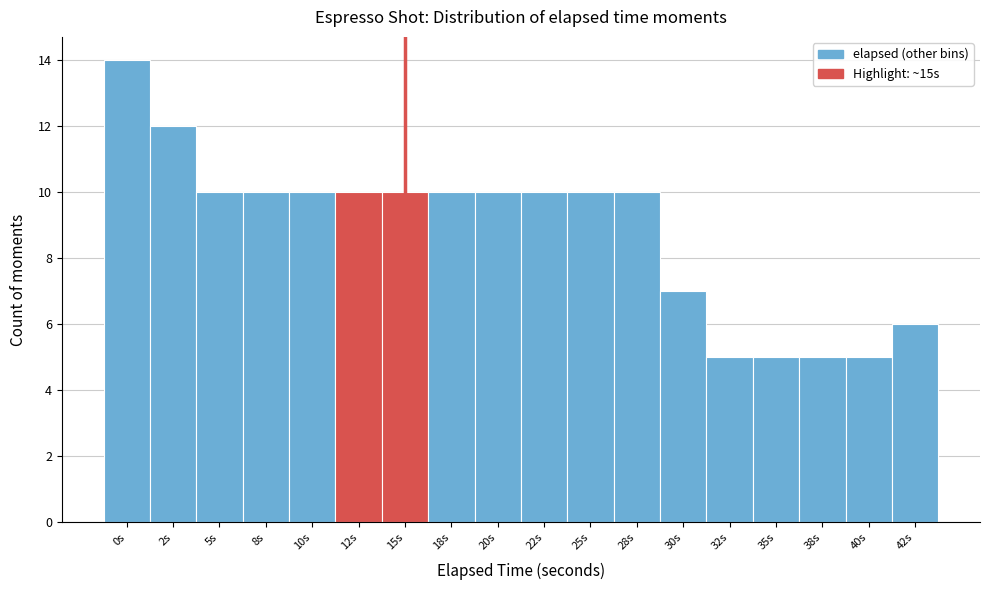

Reading left to right, transcribe all the data shown in this chart.

14	12	10	10	10	10	10	10	10	10	10	10	7	5	5	5	5	6